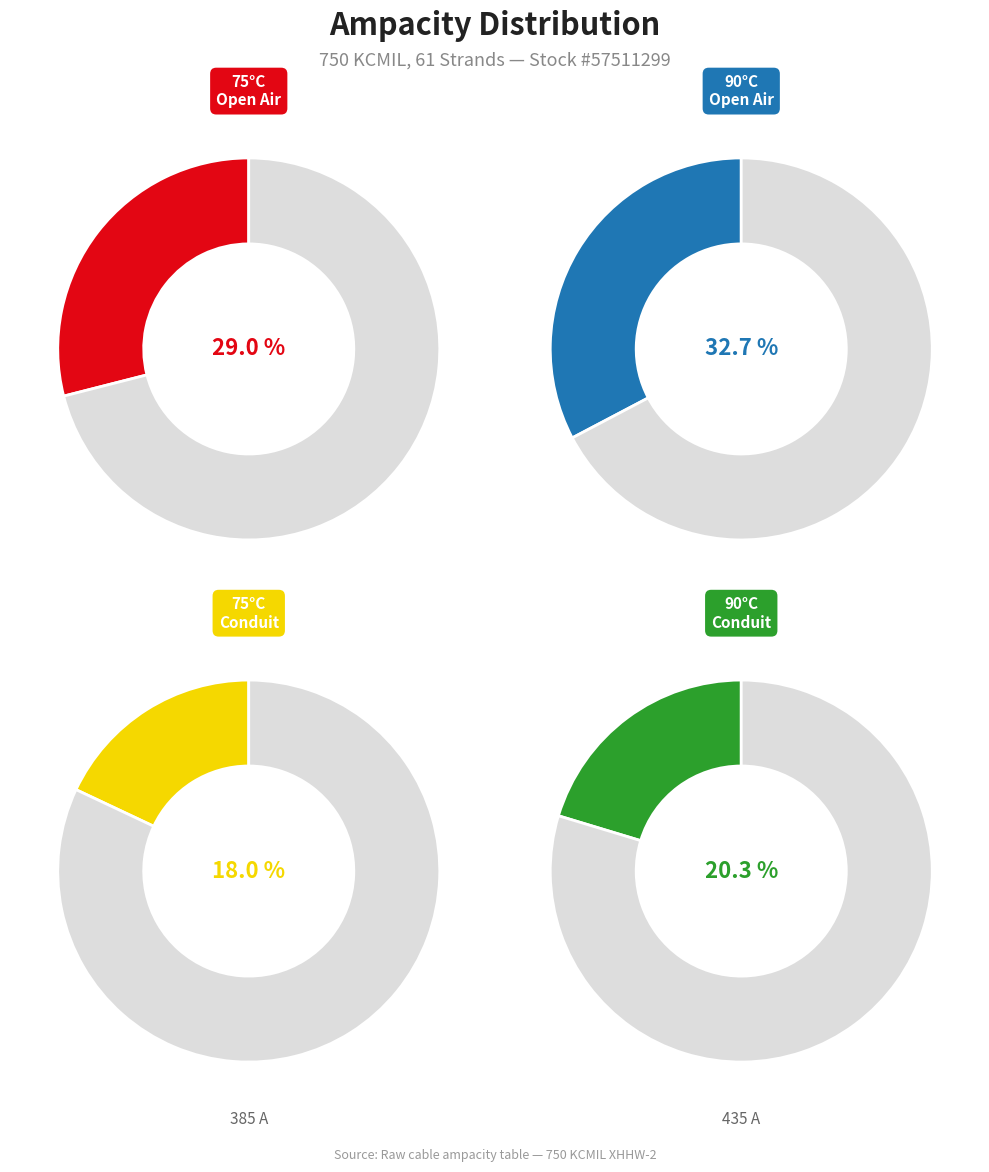

What is the ratio of the value at Allowable Ampacity at 75°C Open Air to the value at Allowable Ampacity at 90°C Cable in Conduit?

1.4